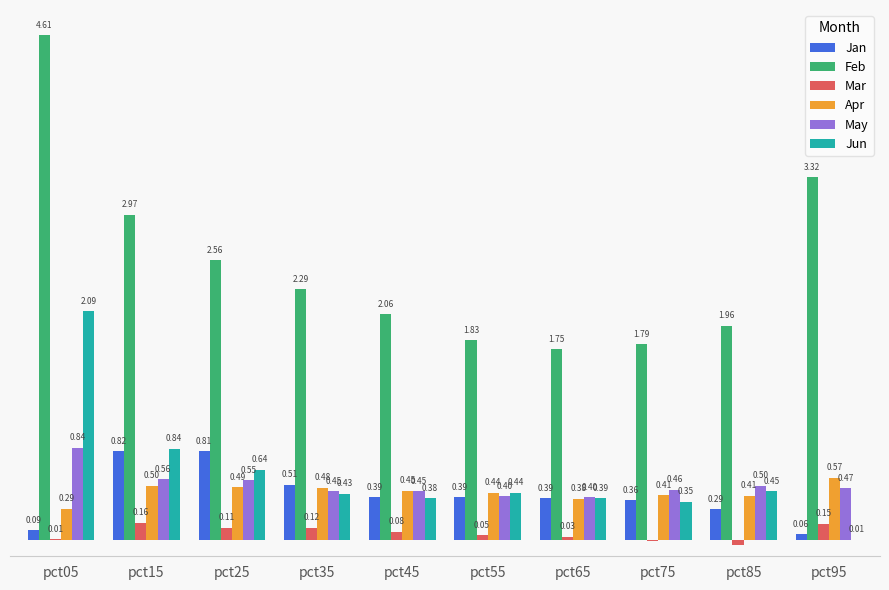

Between pct15 and pct25, which series saw the biggest shift?

Feb